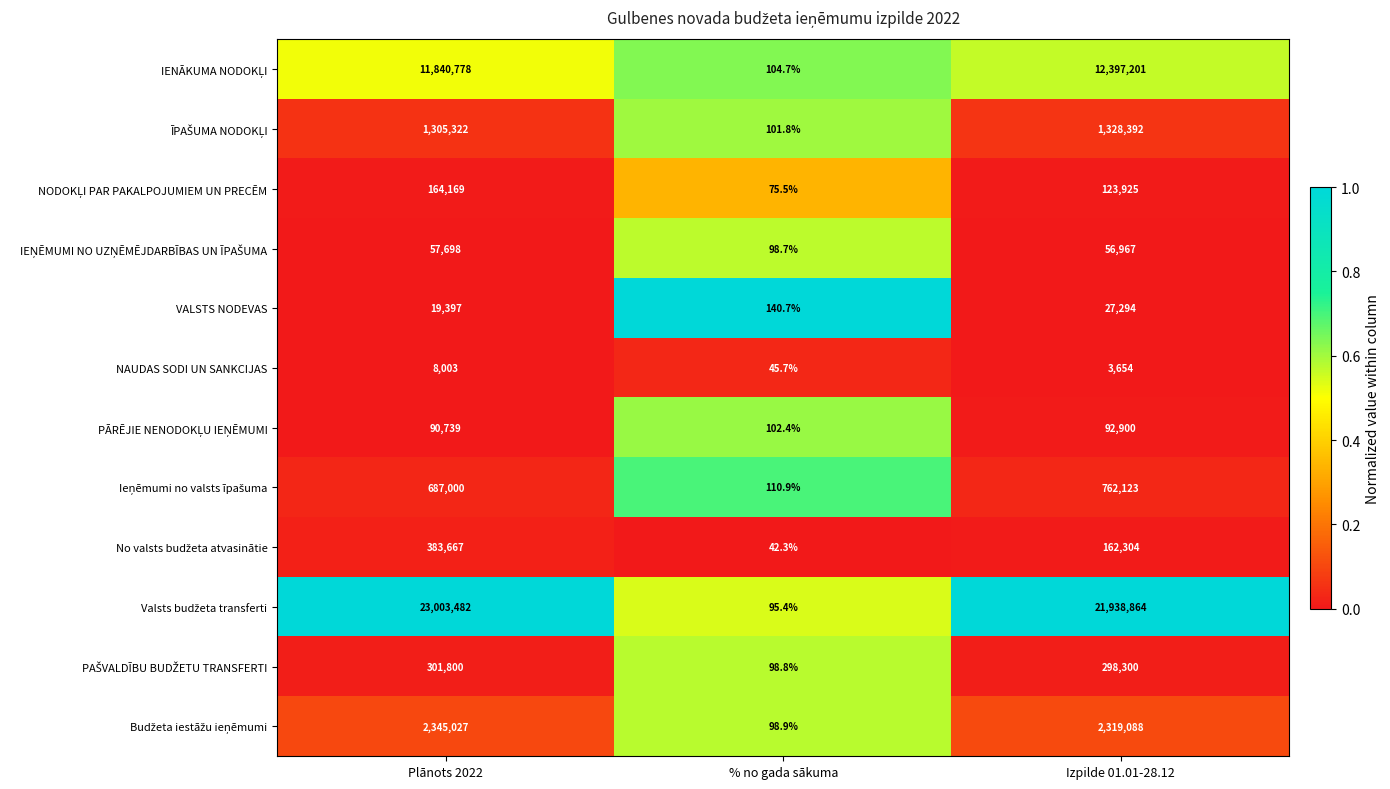

Rank the categories by NAUDAS SODI UN SANKCIJAS value from highest to lowest.

Plānots 2022, Izpilde 01.01-28.12, % no gada sākuma